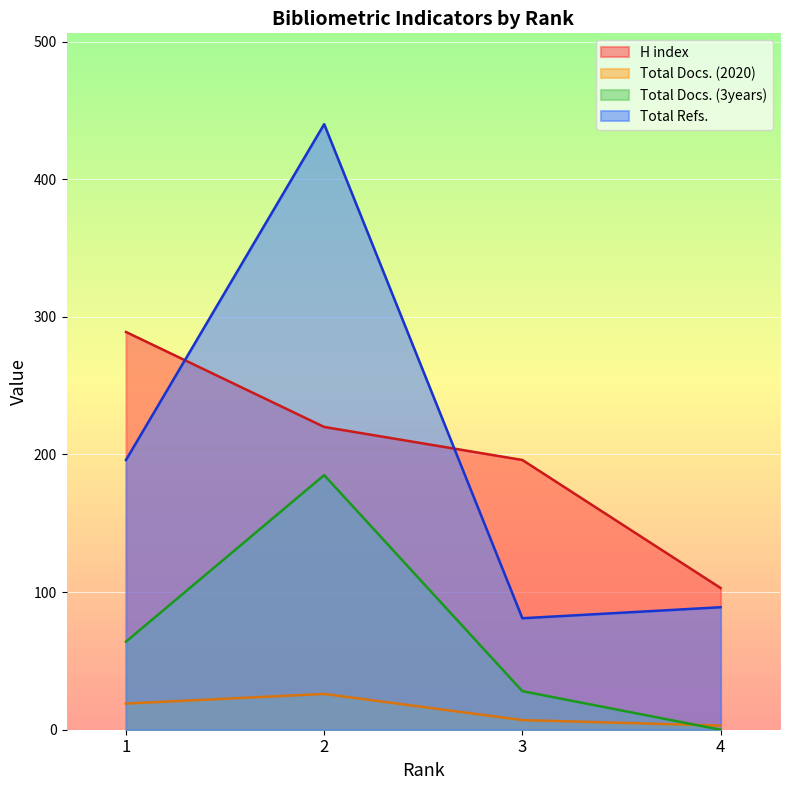

Is it true that Total Docs. (2020) equals 12 at 3?

False